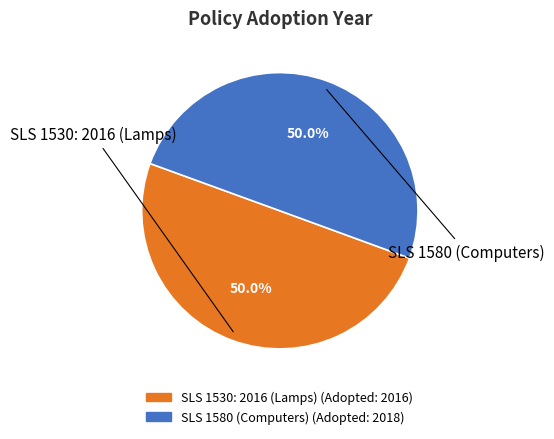

What is the ratio of the value at SLS 1530: 2016 (Lamps) to the value at SLS 1580 (Computers)?

1.0